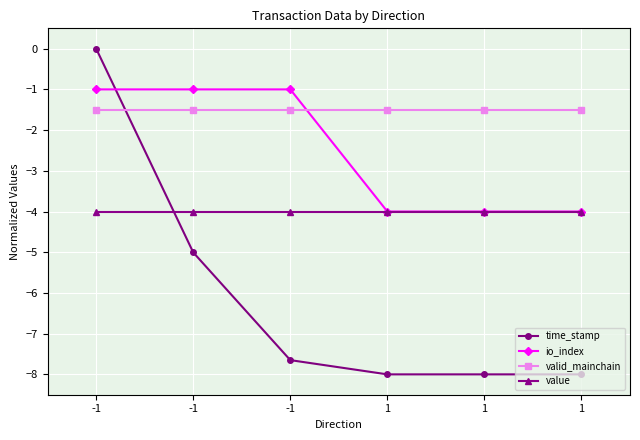

How many lines are shown in the chart?

4